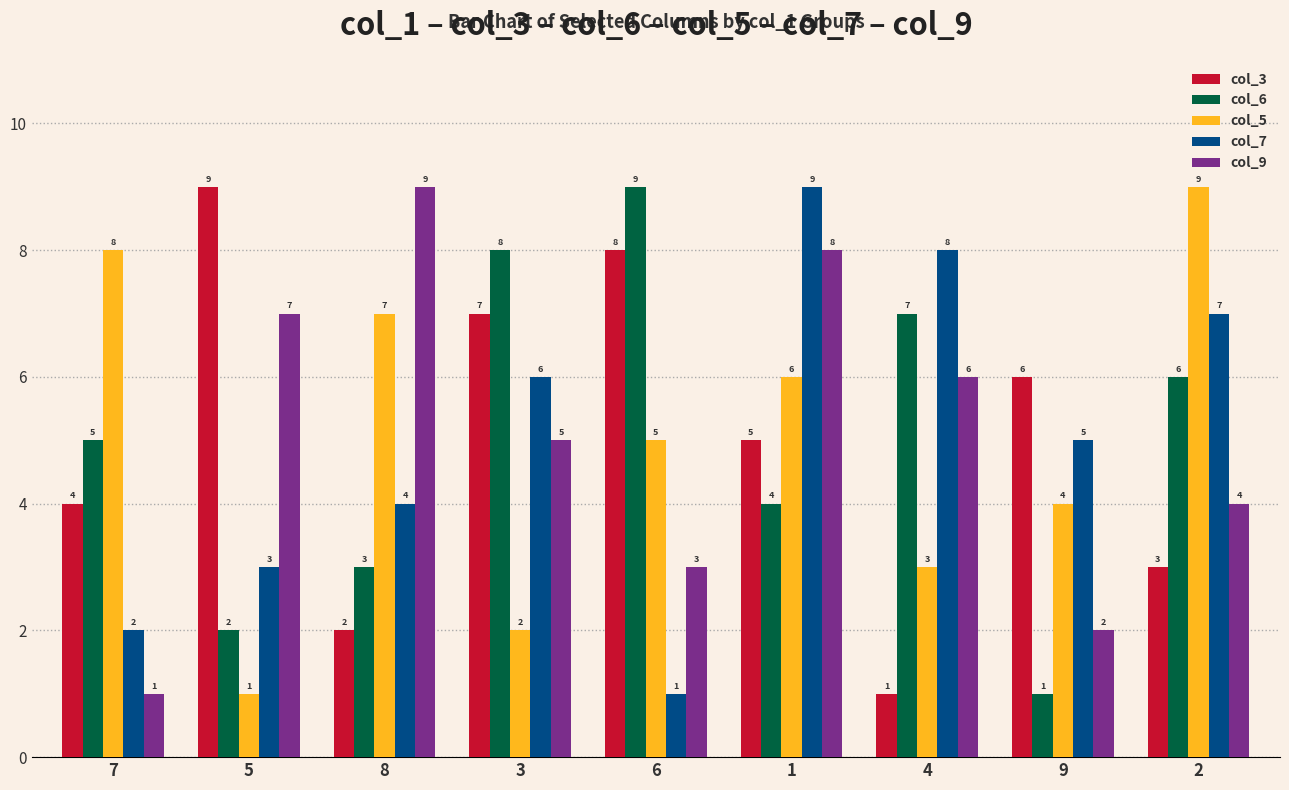

What is the difference between the highest and lowest values at 2?

6